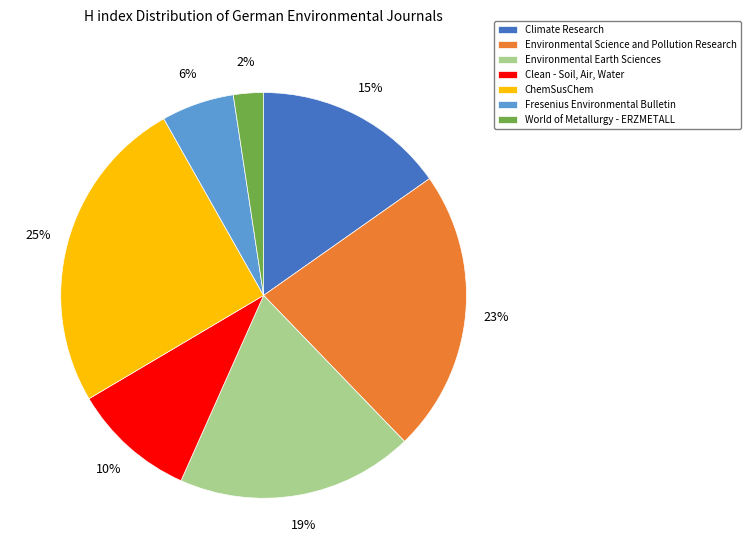

What is the largest slice in the pie chart?

ChemSusChem